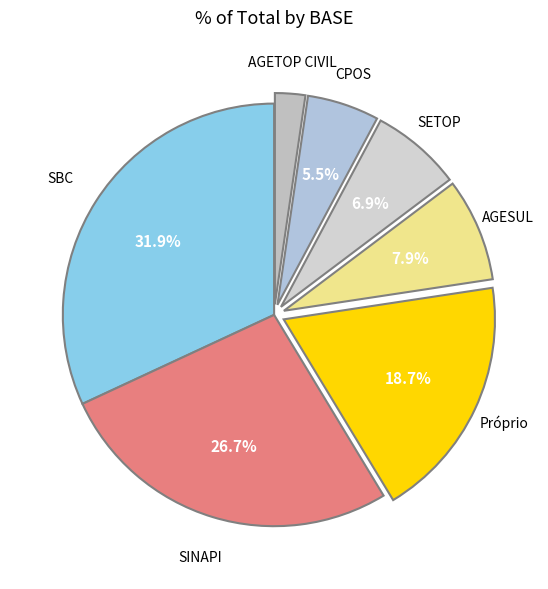

What is the largest slice in the pie chart?

SBC